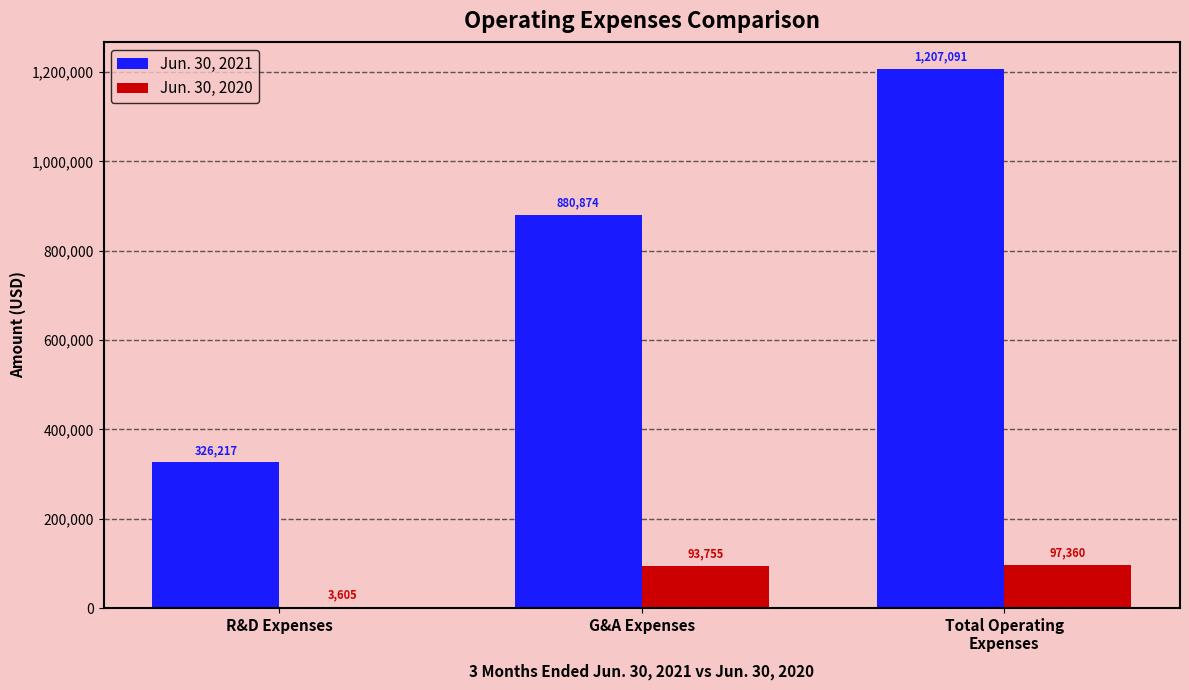

The value of Jun. 30, 2020 at G&A Expenses is 93755. True or false?

True